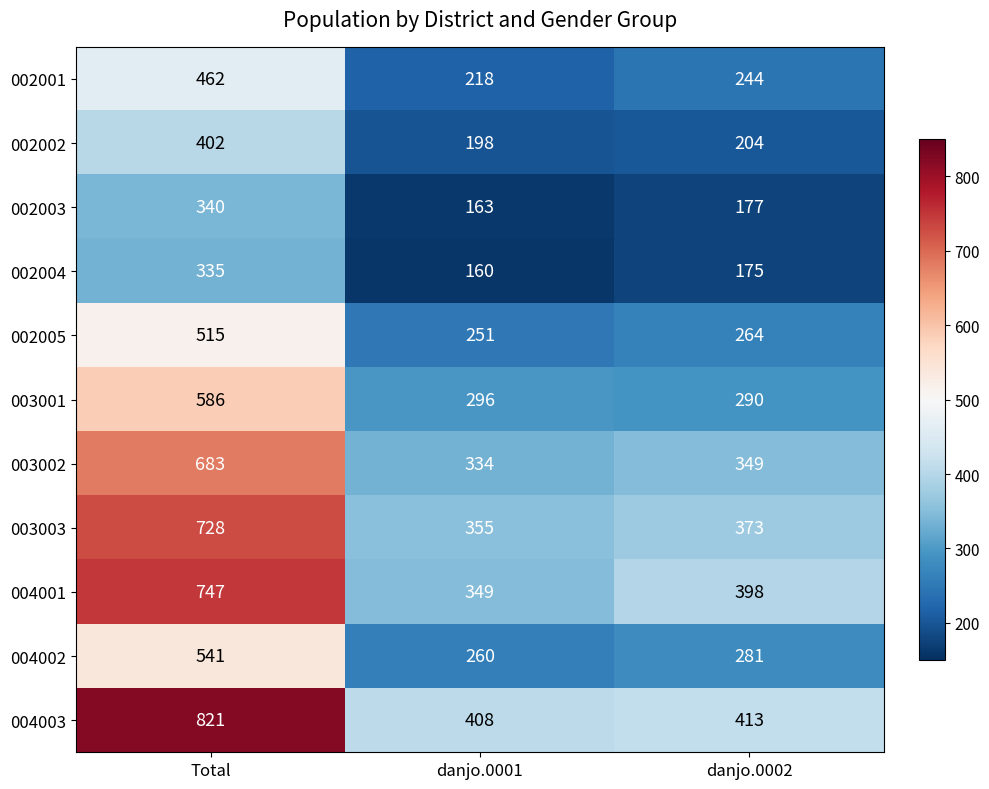

Which series has the largest range (max minus min)?

004003